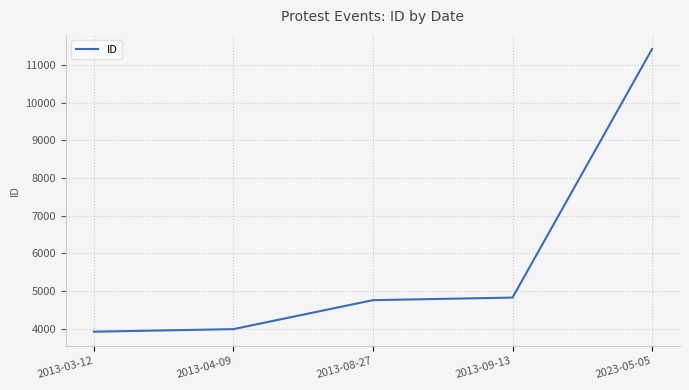

Read the value at 2013-04-09.

3990